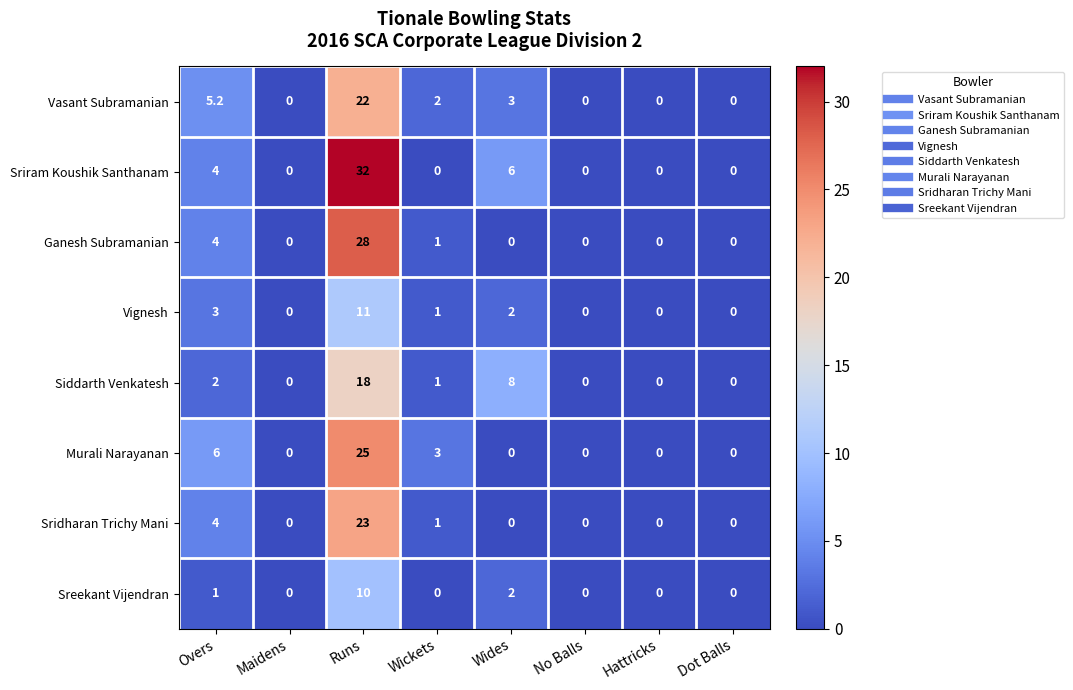

List the series in order of their peak value, highest first.

Sriram Koushik Santhanam, Ganesh Subramanian, Murali Narayanan, Sridharan Trichy Mani, Vasant Subramanian, Siddarth Venkatesh, Vignesh, Sreekant Vijendran